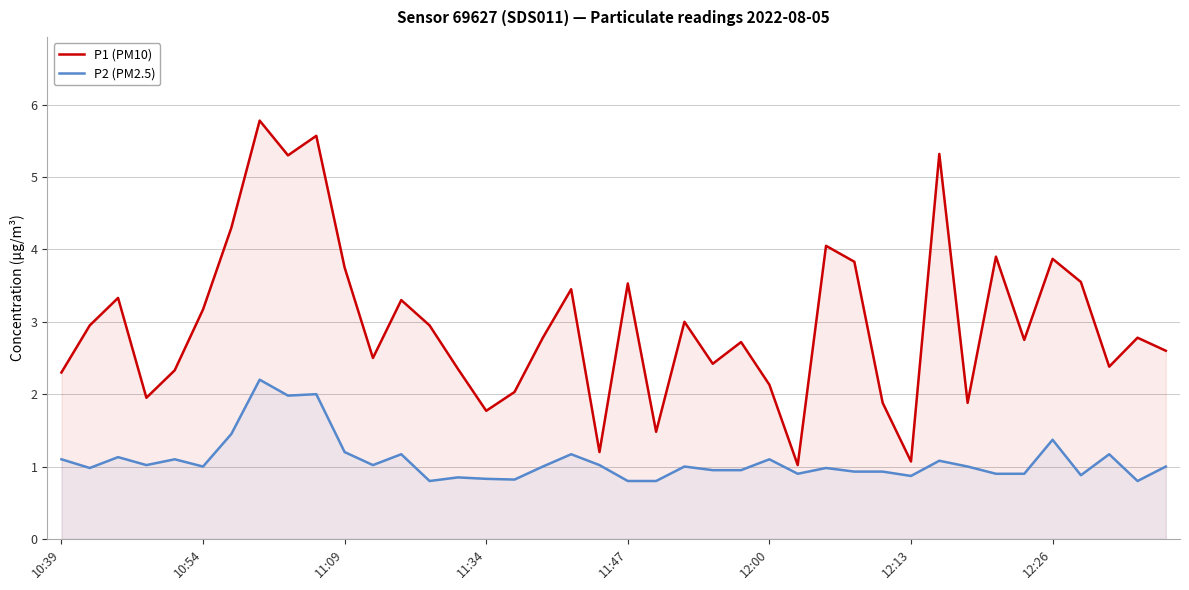

How many lines are shown in the chart?

2